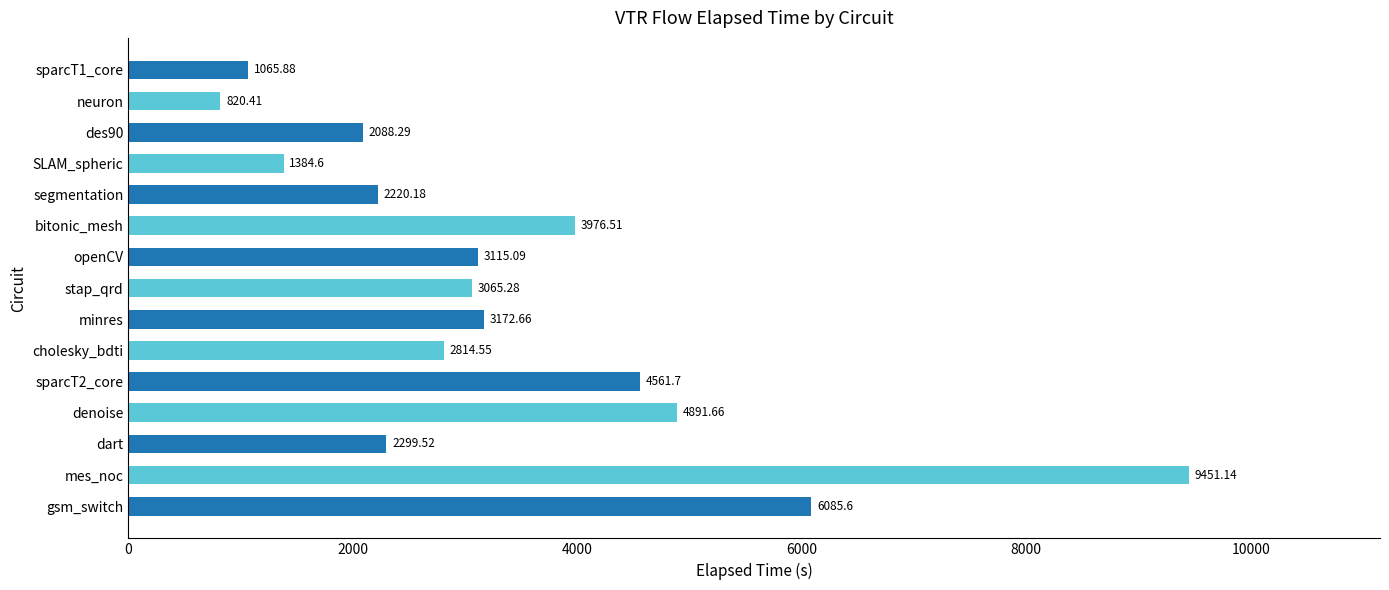

What is the change in value from gsm_switch to denoise?

-1193.9